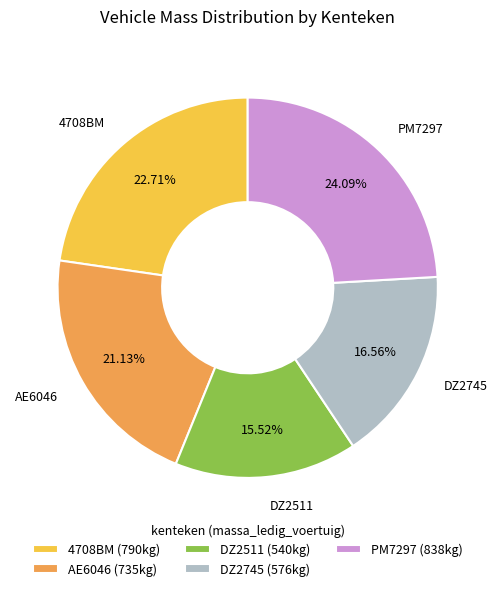

What percentage is NOT represented by DZ2511?

84.5%